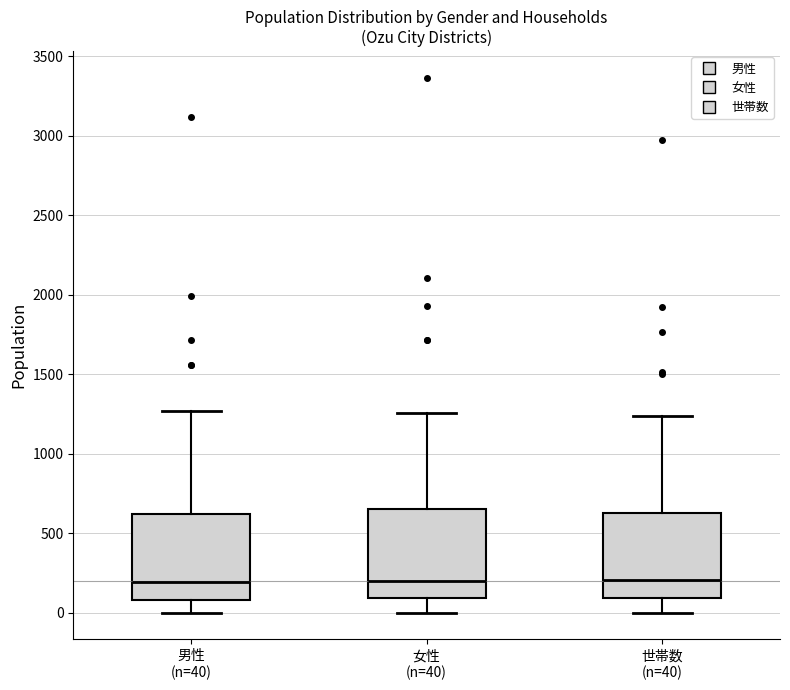

Reading left to right, read every box against the y-axis: the position of its median line, the range the box covers, and the ends of its whiskers. The values are not printed on the chart, so give them approximately, as read against the axis.

男性 (n=40): median 200, box 100 to 600, whiskers 0 to 1250
女性 (n=40): median 200, box 100 to 650, whiskers 0 to 1250
世帯数 (n=40): median 200, box 100 to 650, whiskers 0 to 1250